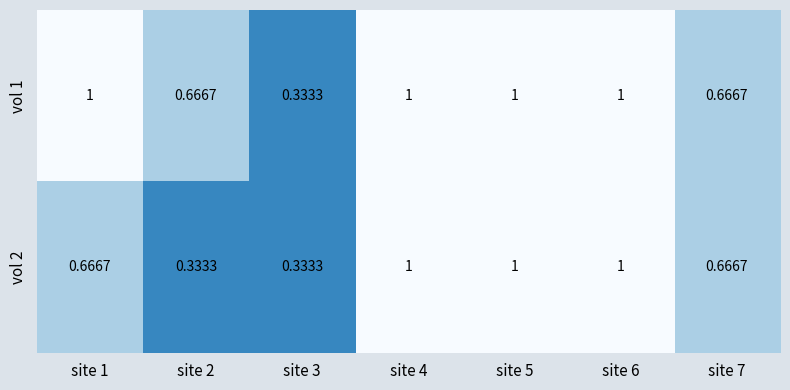

Is the value of vol 1 at site 1 greater than the value of vol 2 at site 7?

Yes